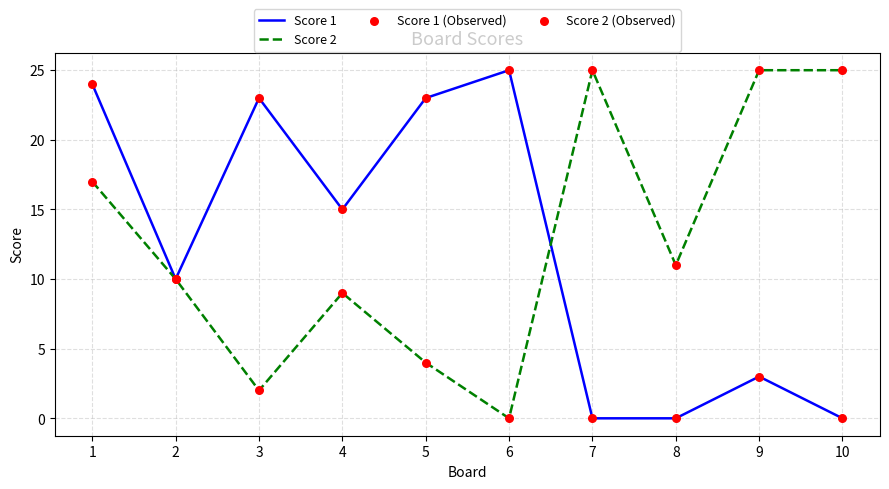

Which series has the largest total across all categories?

Score 2